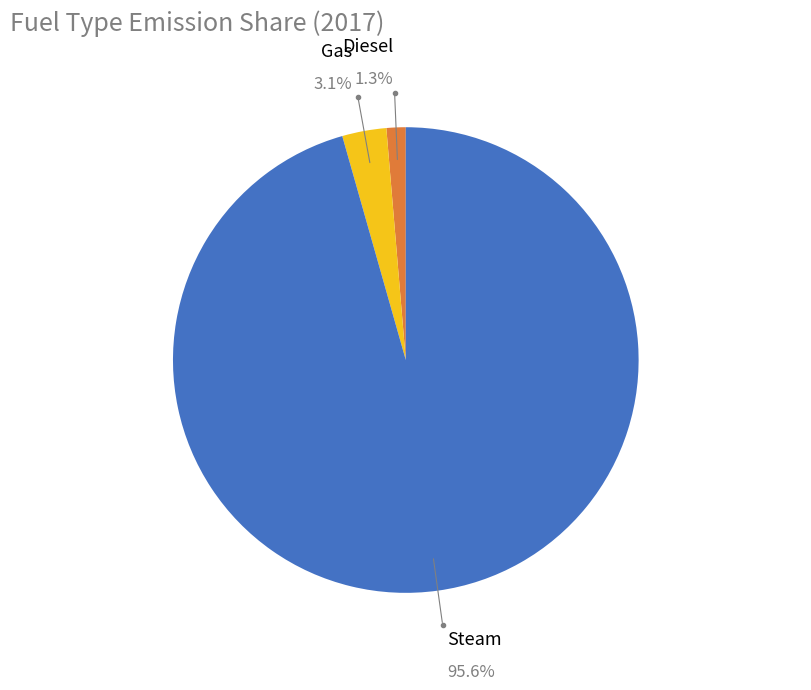

Rank the categories by value from highest to lowest.

Steam, Gas, Diesel